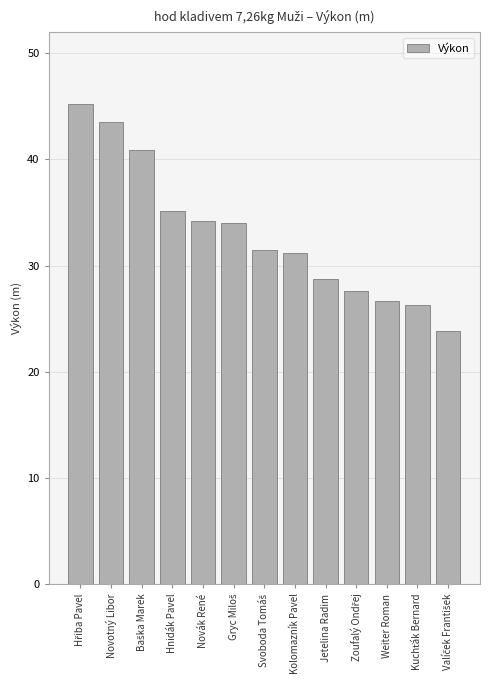

True or false: the data shows 43.5 at Novotný Libor.

True